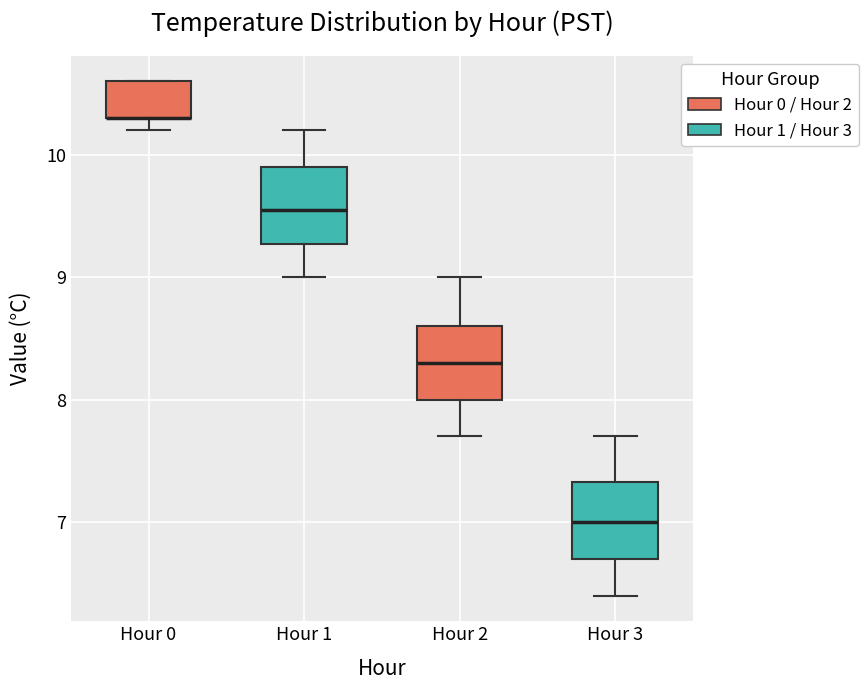

Where is the lower edge of the box for Hour 3 on the y-axis? The values are not printed on the chart, so give them approximately, as read against the axis.

6.7